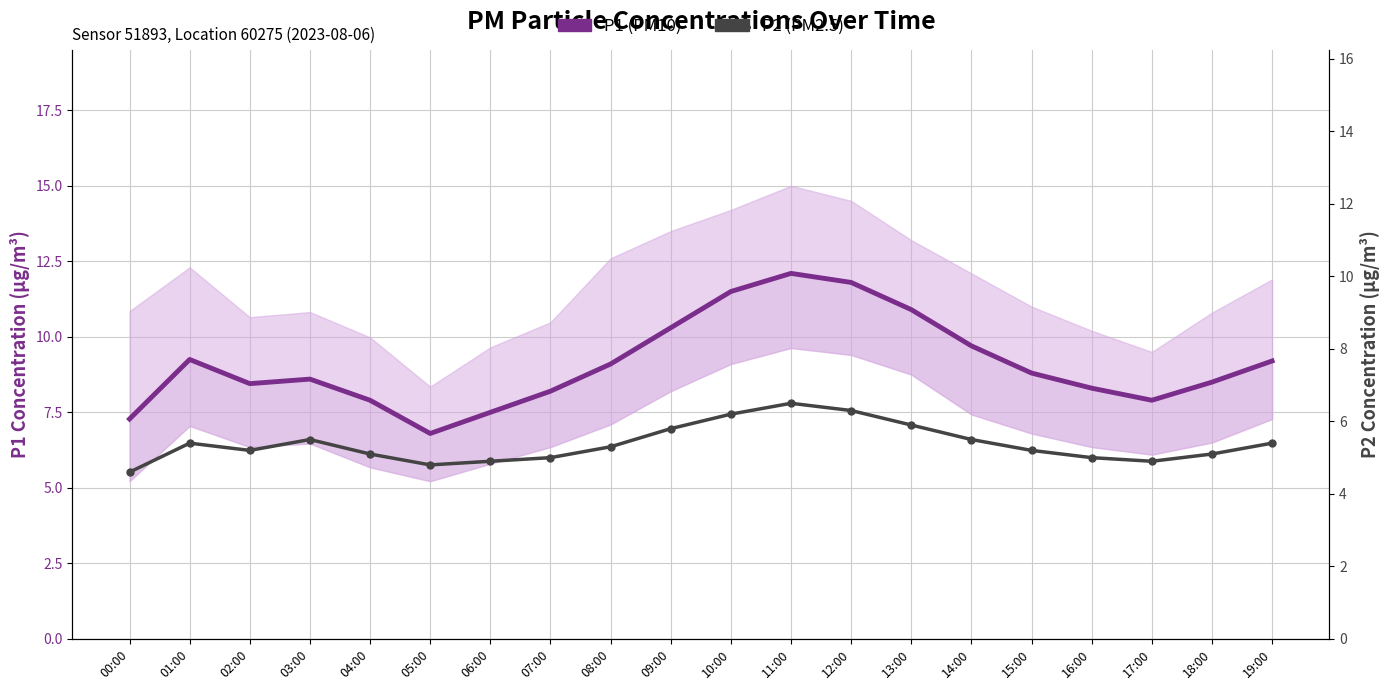

In P1 (PM10), how many points are higher than both neighbors (excluding endpoints)?

3